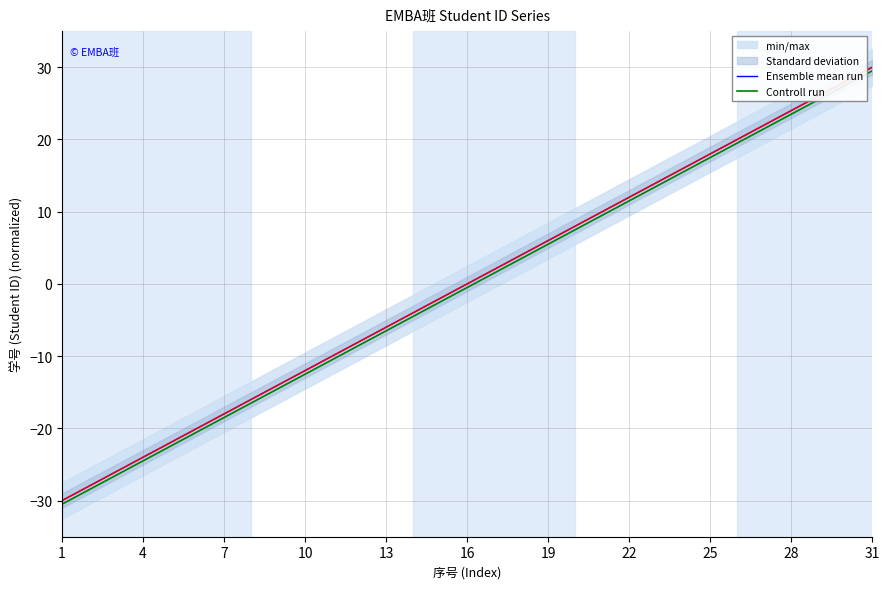

True or false: Ensemble mean run and Controll run intersect in this chart.

False